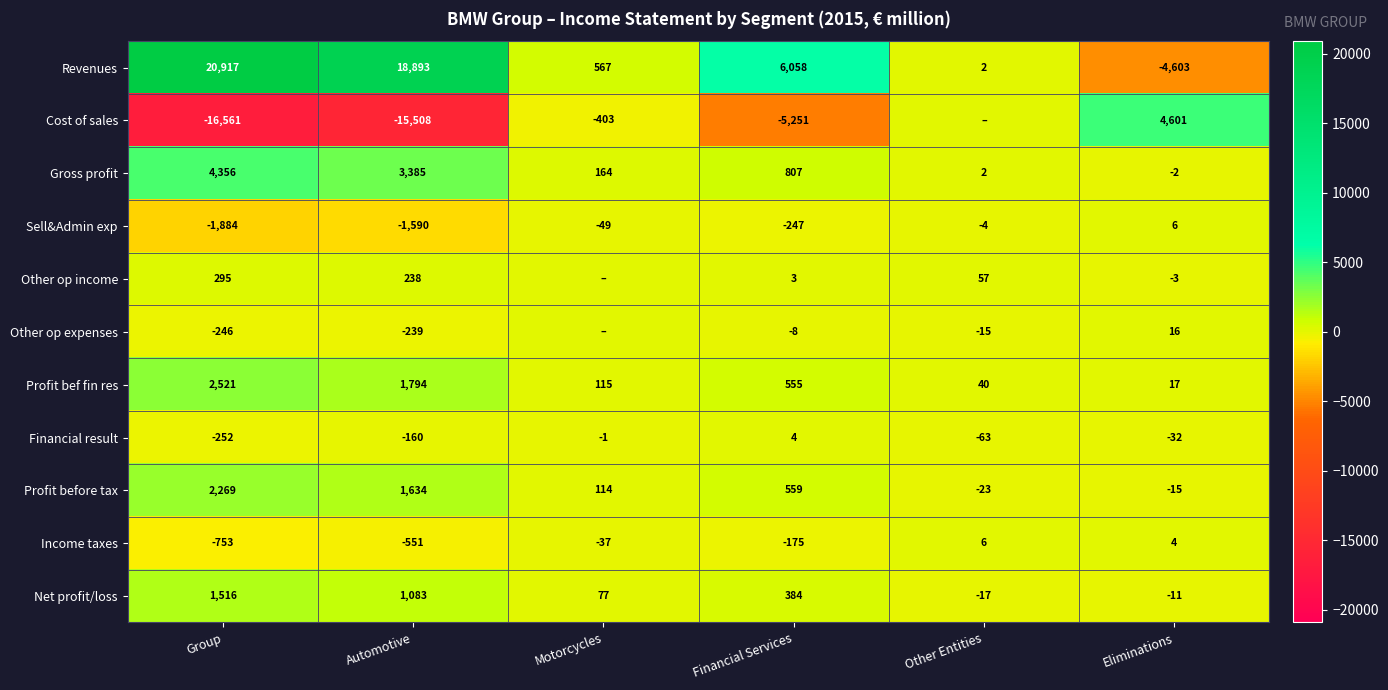

How many series are shown in this chart?

11